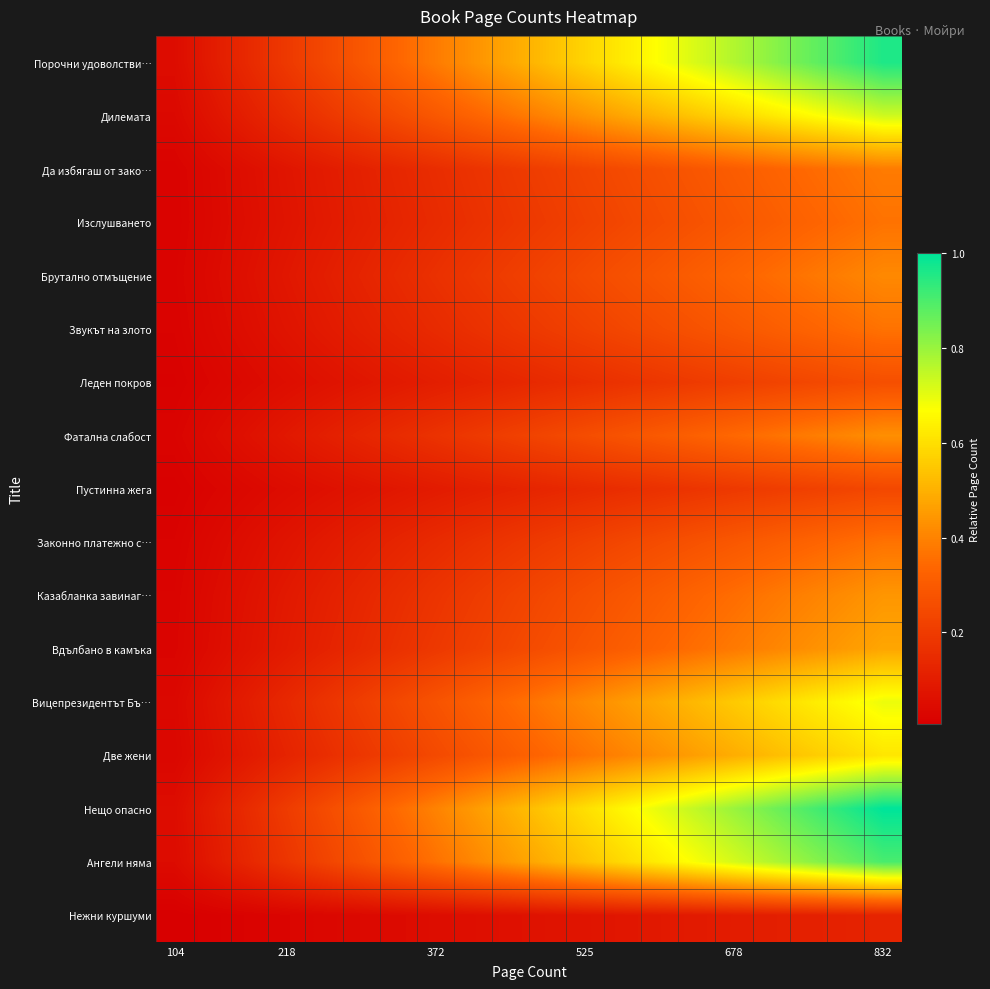

How many categories are shown in the chart?

20